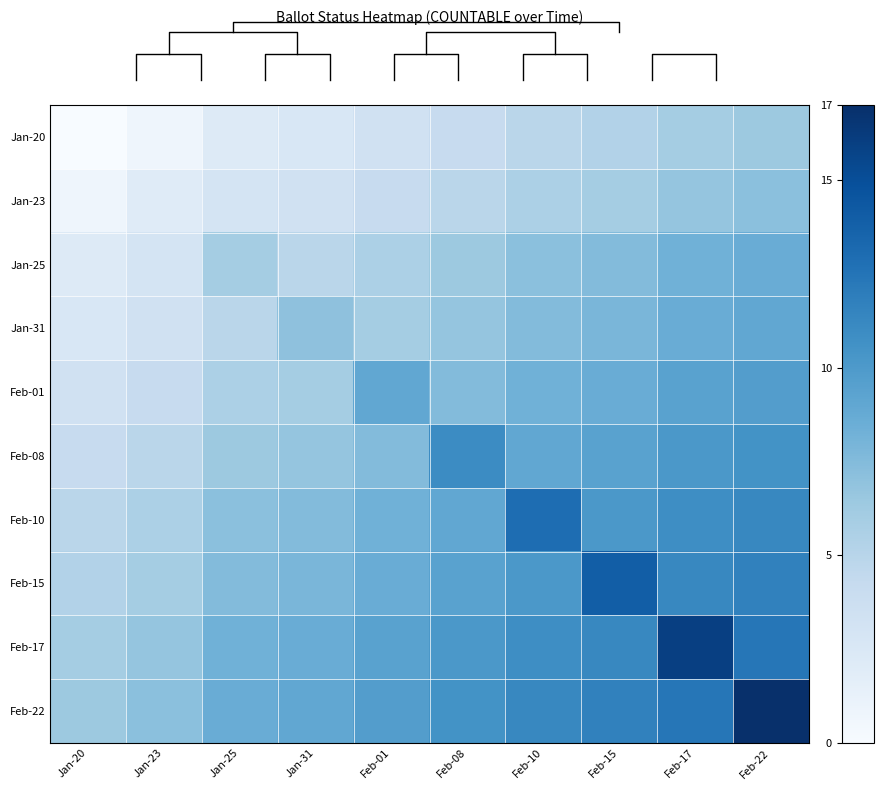

What is the difference between the Jan-20 values at Feb-22 and Feb-01?

3.0